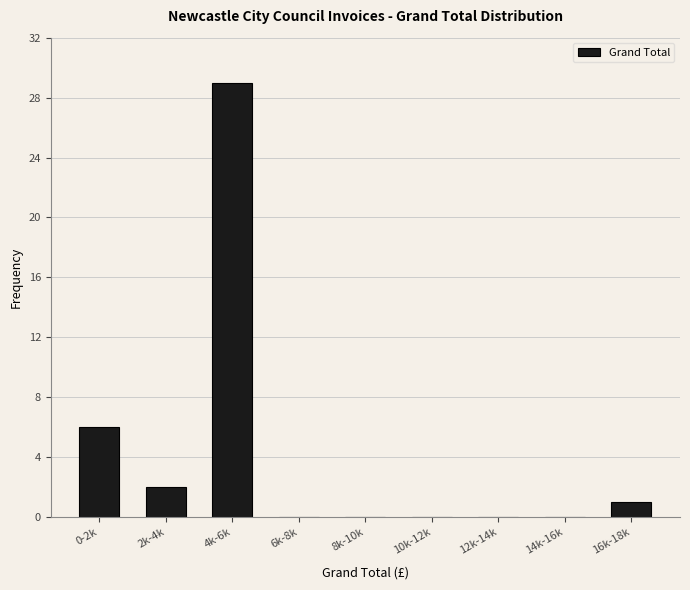

Reading right to left, transcribe all the data shown in this chart.

16k-18k=1	14k-16k=0	12k-14k=0	10k-12k=0	8k-10k=0	6k-8k=0	4k-6k=29	2k-4k=2	0-2k=6